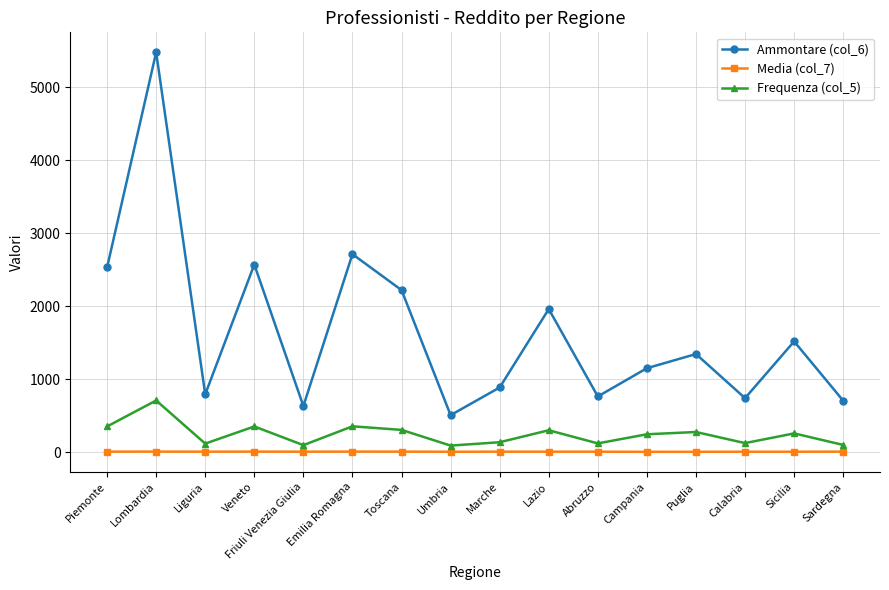

What is the difference between the Ammontare (col_6) values at Lombardia and Liguria?

4685.0